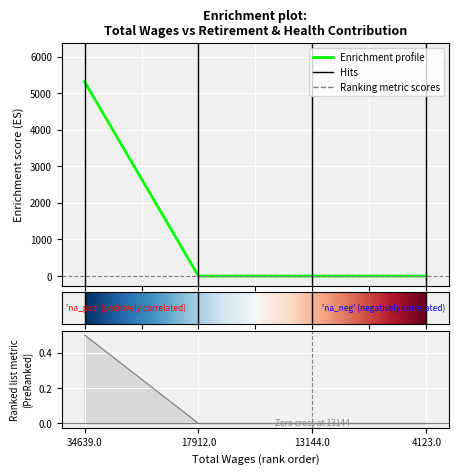

Between 4123 and 17912, which is larger?

4123